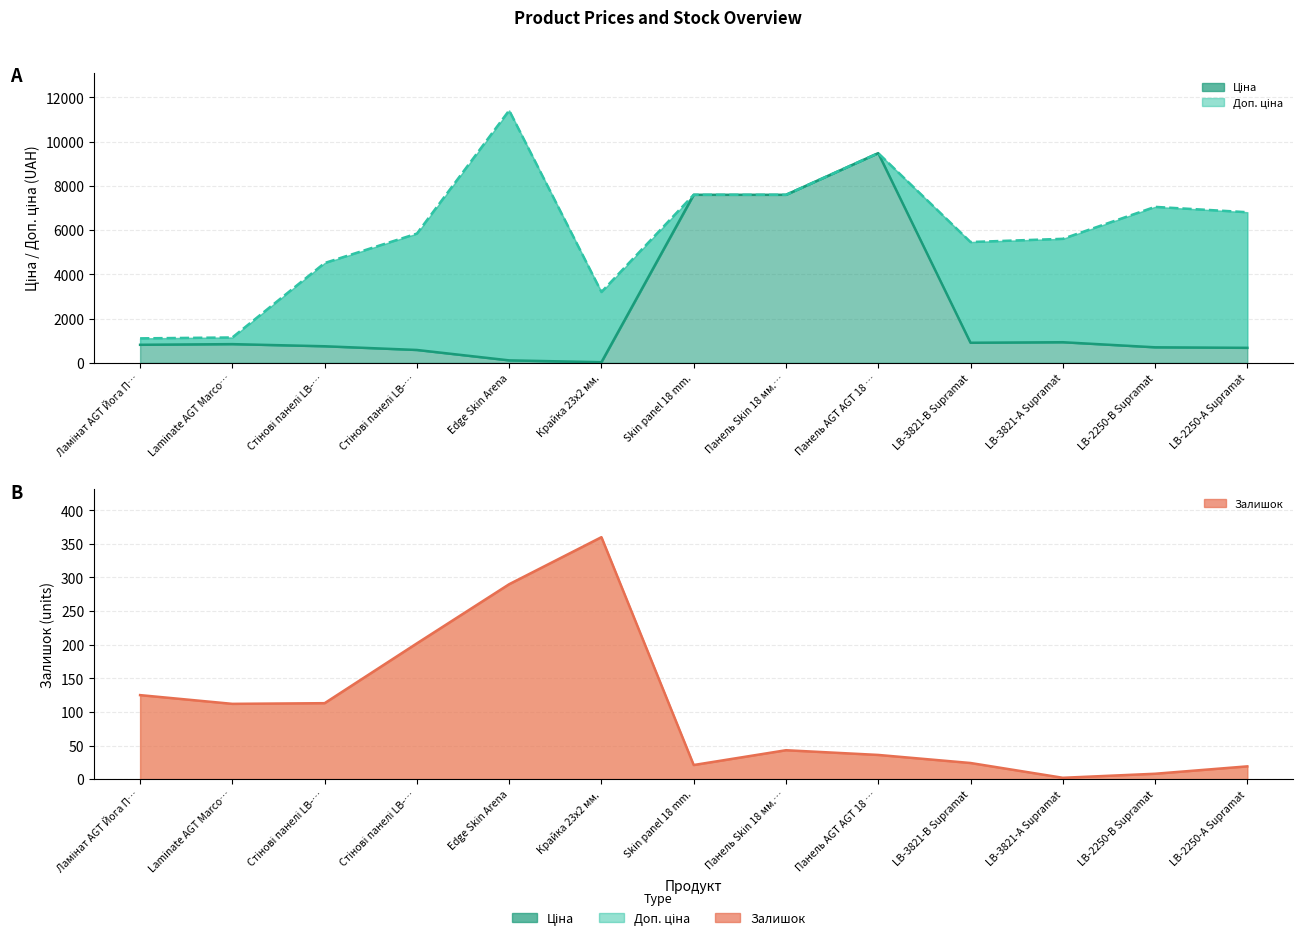

What are all the series names shown in the legend?

Ціна line, Доп. ціна line, Залишок line